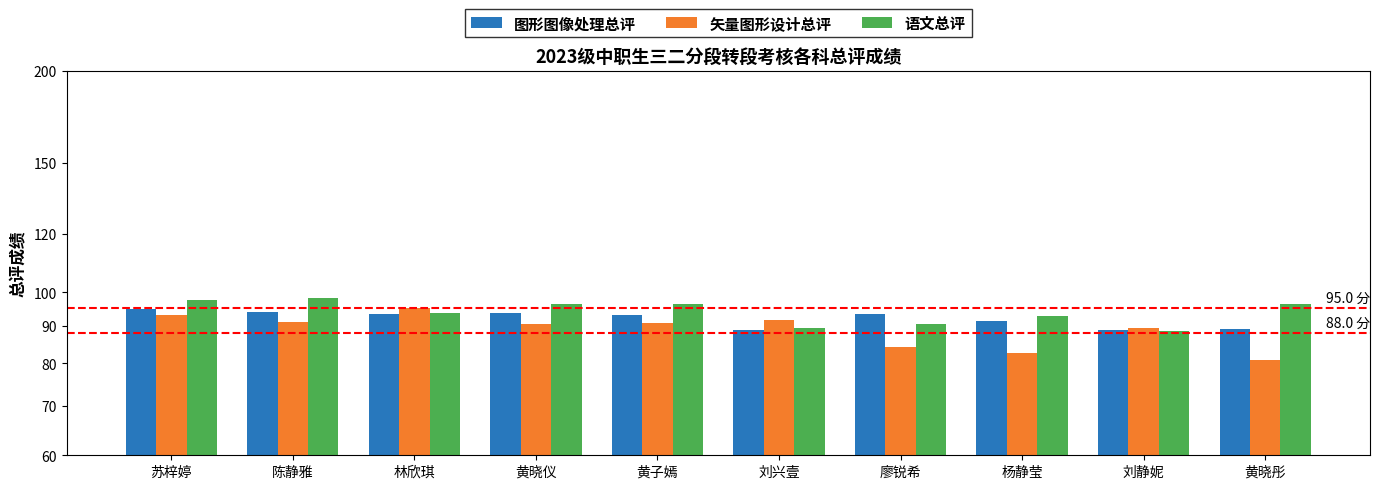

The value of 图形图像处理总评 at 林欣琪 is 129.3. True or false?

False